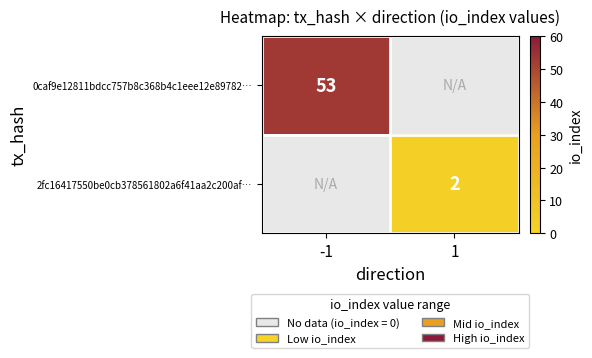

The 0caf9e12811bdcc757b8c368b4c1eee12e89782… series shows 73.7 at -1. True or false?

False